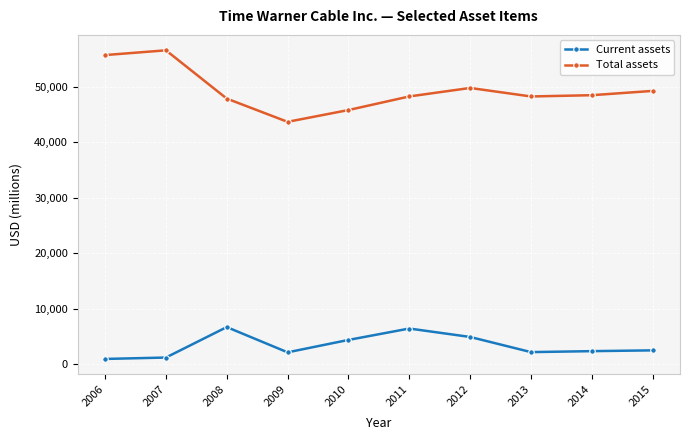

What is the sum of the Current assets values at 2012 and 2008?

11536